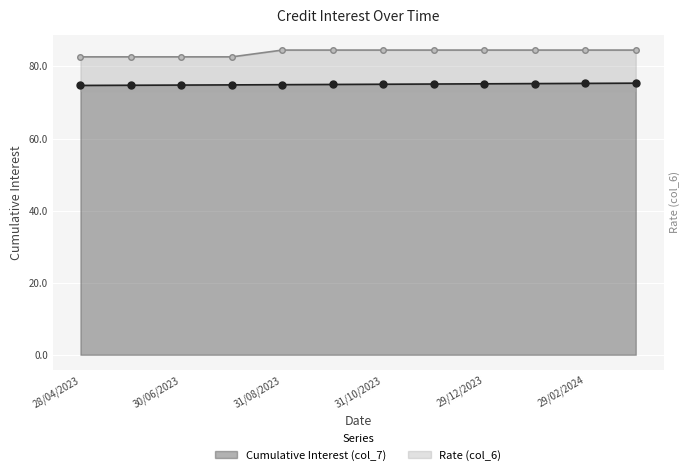

What is the smallest value displayed?

74.7